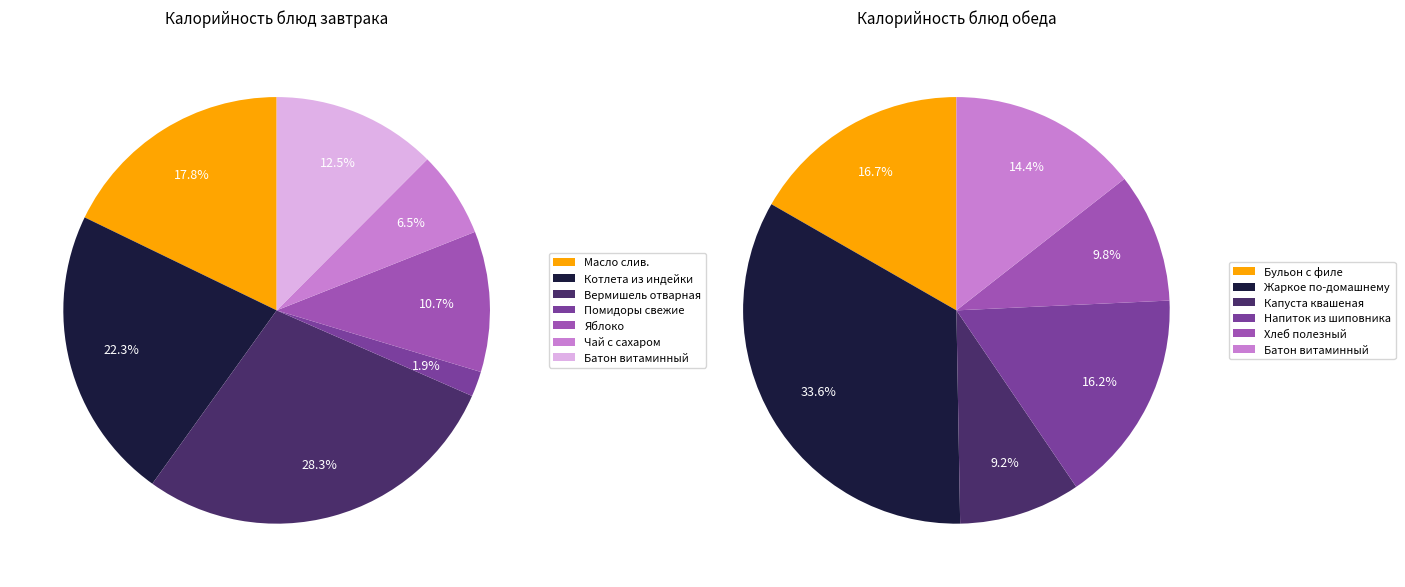

Is Обед the majority of the pie?

Yes